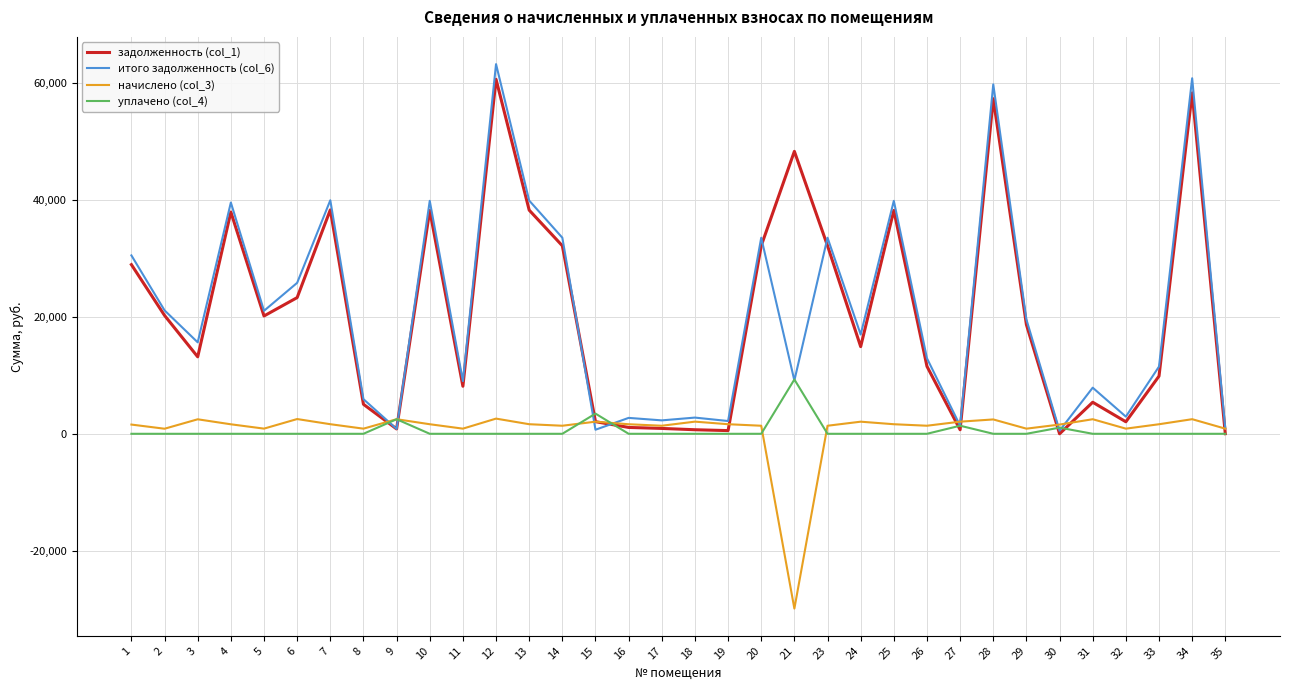

What is the difference between the highest and lowest values at 2?

21127.8